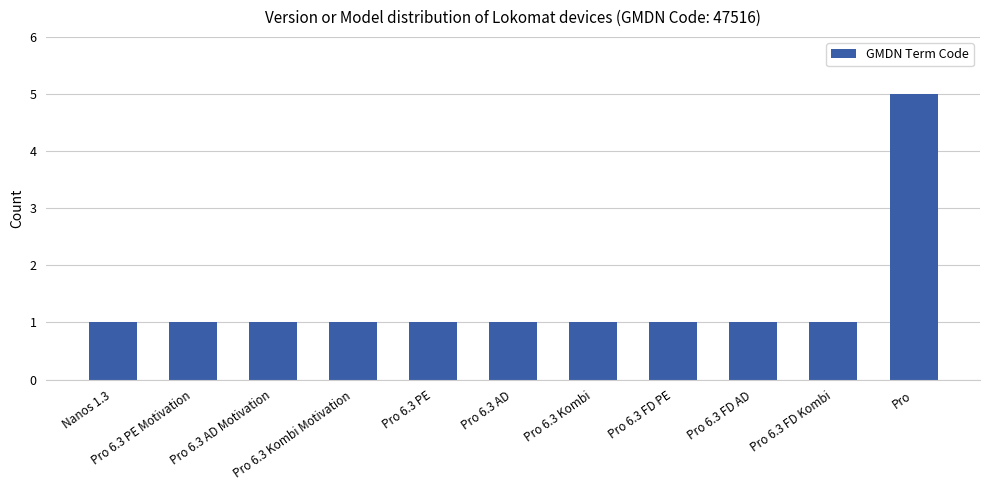

What is the smallest value displayed?

1